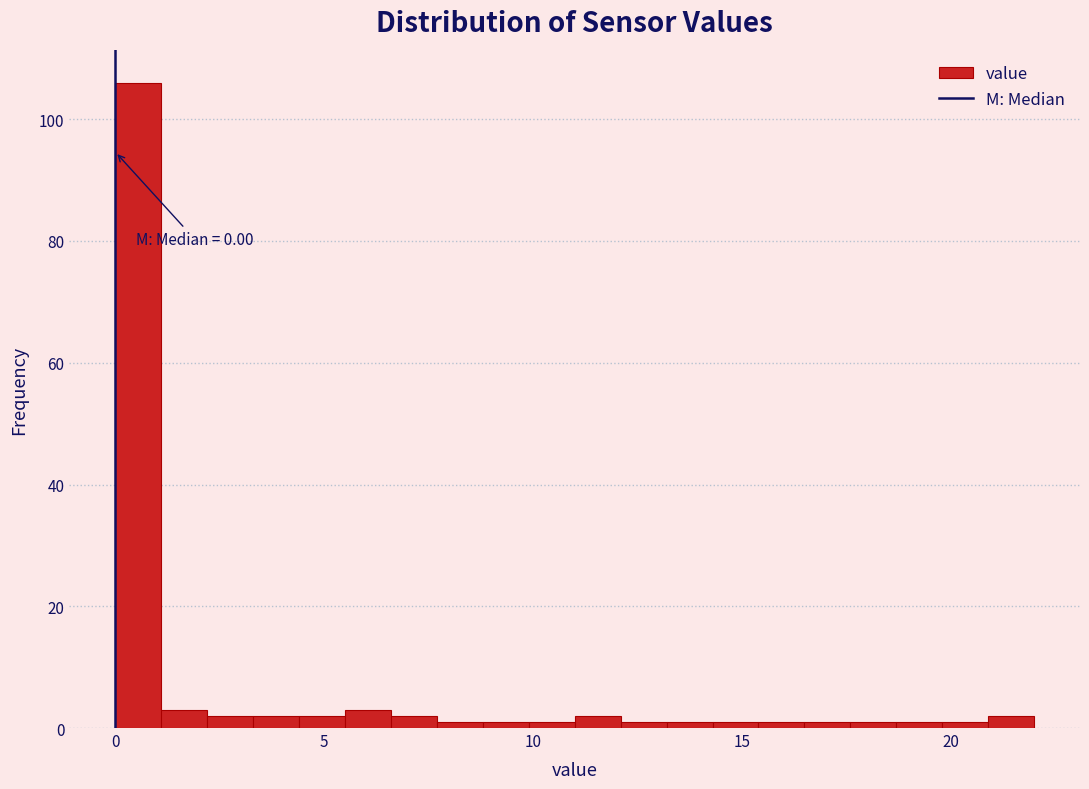

Around what value on the x-axis is the tallest bar? Give the approximate position of its centre, as read against the axis.

0.5